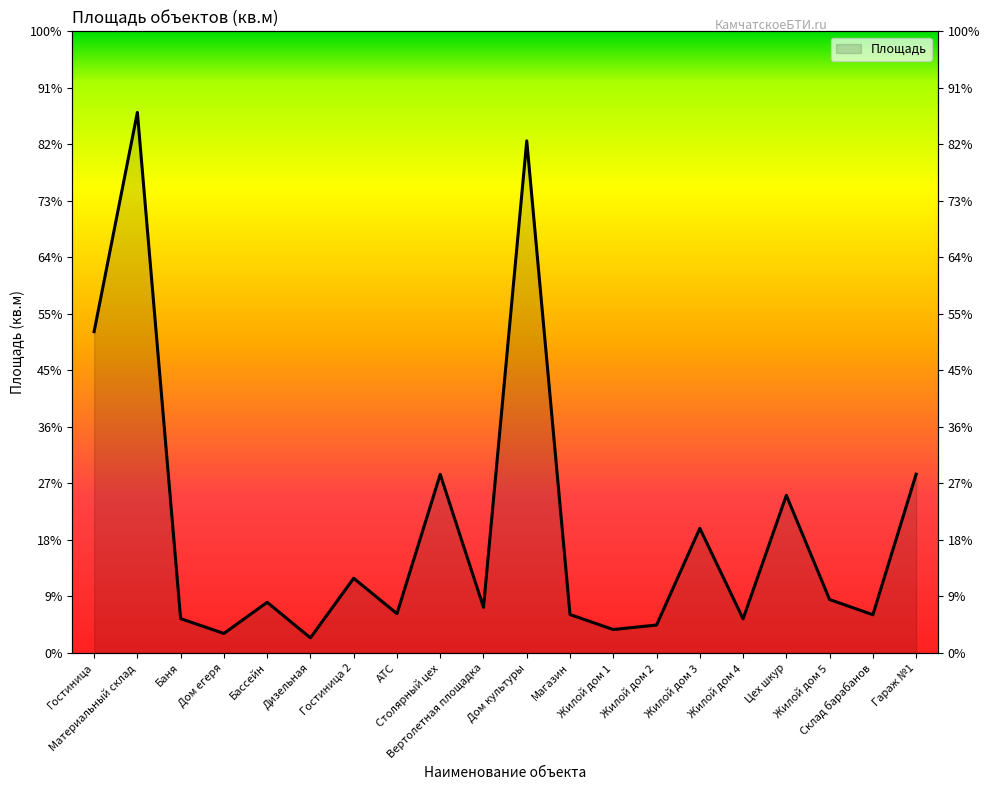

Reading left to right, list all the values displayed in this chart.

Гостиница=336.6	Материальный склад=566.2	Баня=36.0	Дом егеря=20.5	Бассейн=53.1	Дизельная=15.9	Гостиница 2=78.3	АТС=41.2	Столярный цех=187.1	Вертолетная площадка=47.9	Дом культуры=536.4	Магазин=40.3	Жилой дом 1=24.6	Жилой дом 2=29.3	Жилой дом 3=130.6	Жилой дом 4=35.8	Цех шкур=165.1	Жилой дом 5=56.0	Склад барабанов=40.1	Гараж №1=187.3